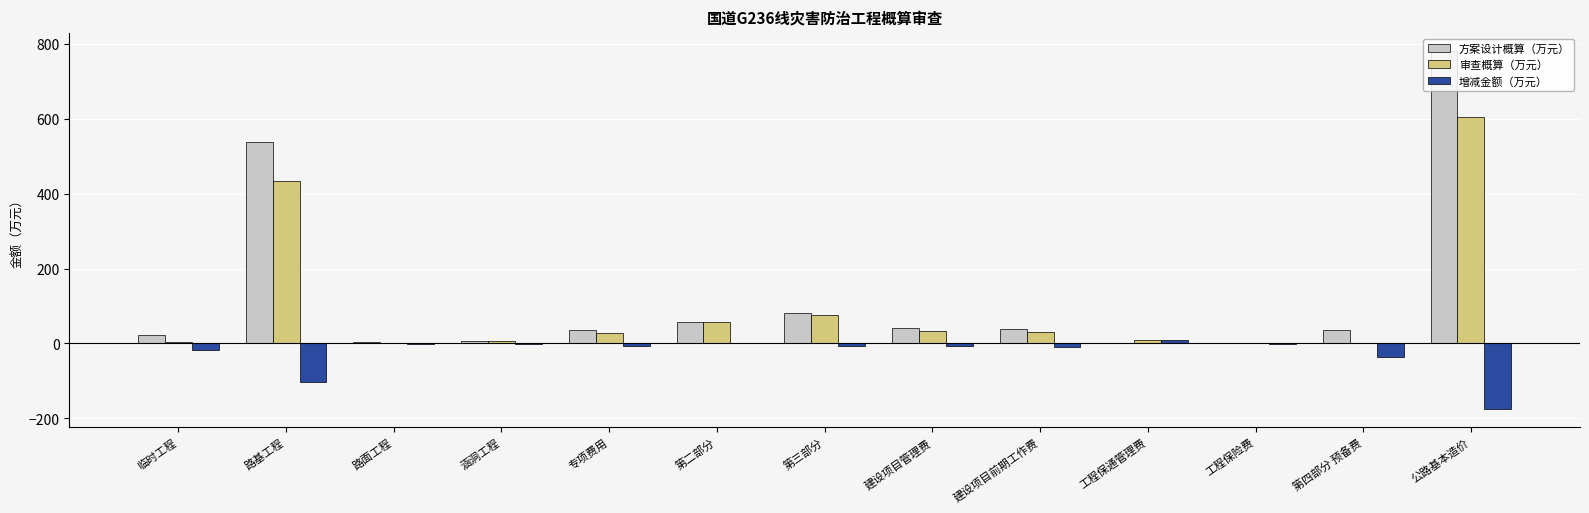

What is the approximate value of 审查概算（万元） at 专项费用?

27.8